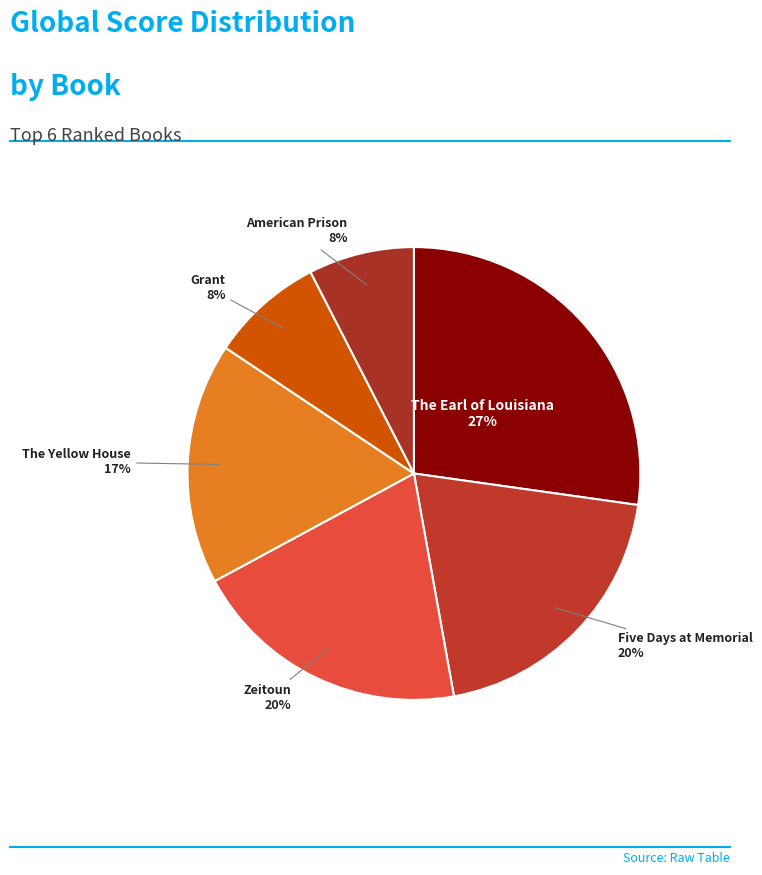

Which category has the smallest portion of the pie?

American Prison